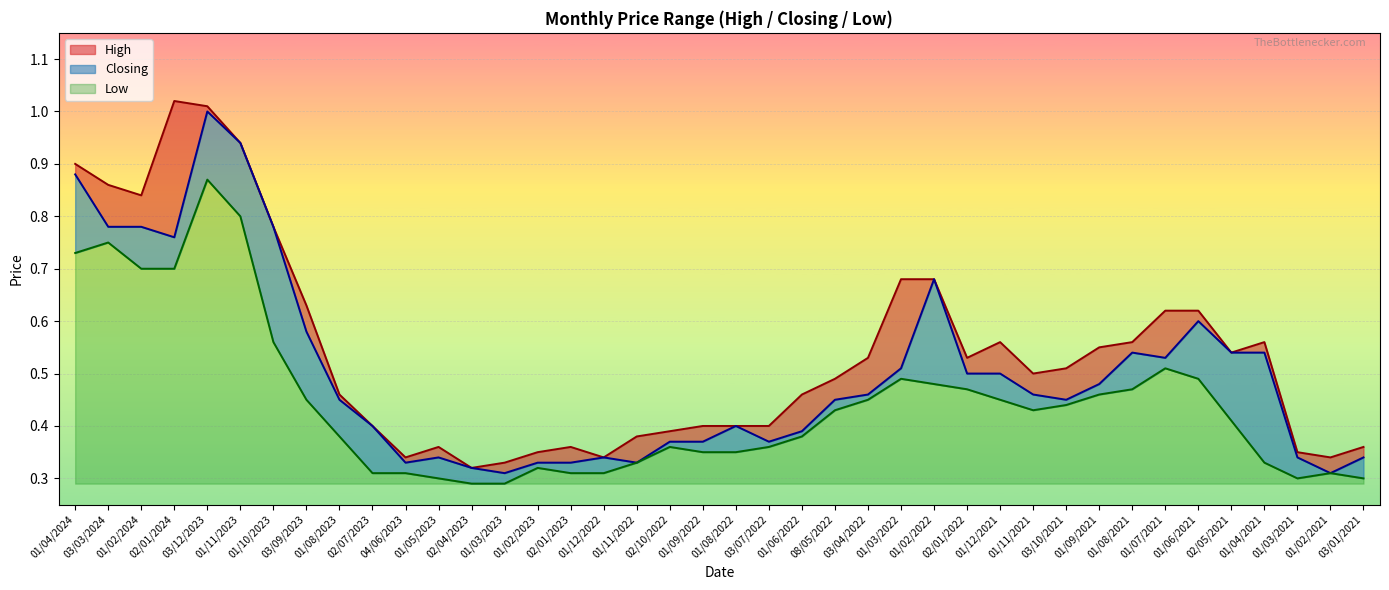

What is the minimum value shown in the chart?

0.3